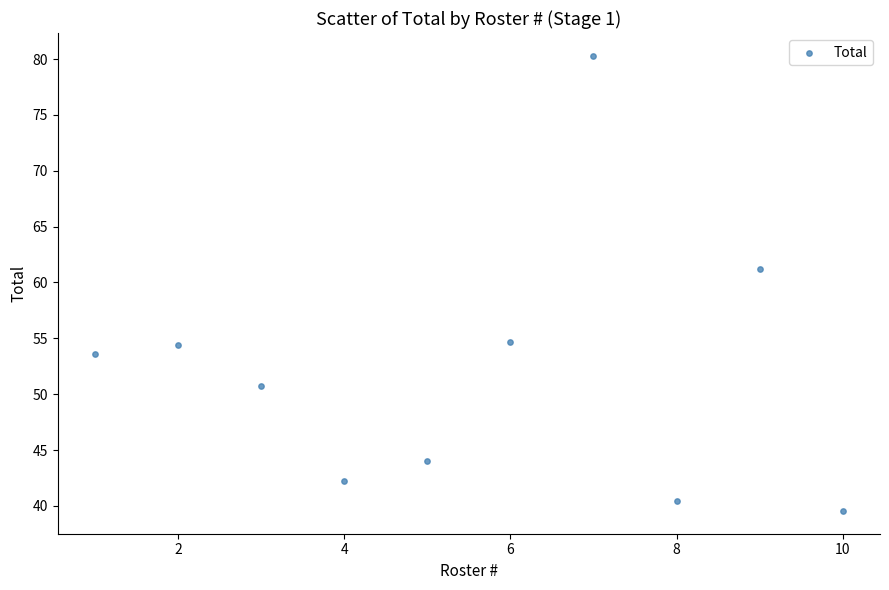

What is the range of X values (max minus min)?

9.0